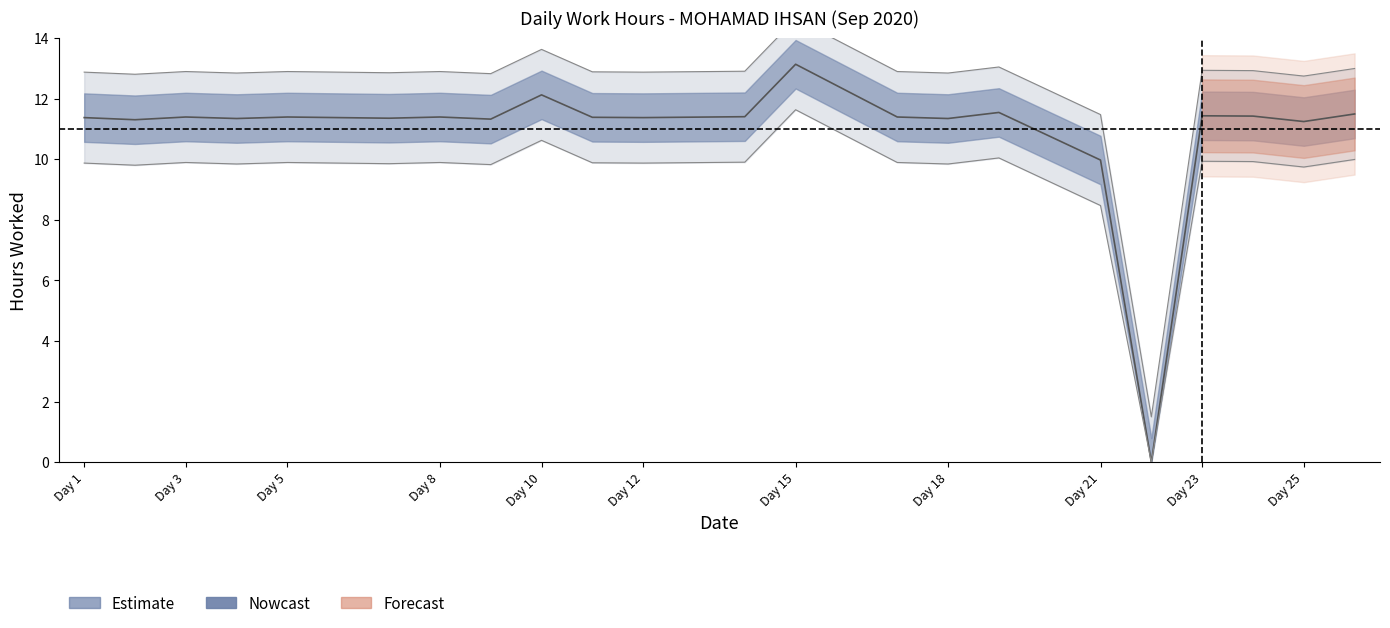

At which label is the value closest to 6?

Day 21